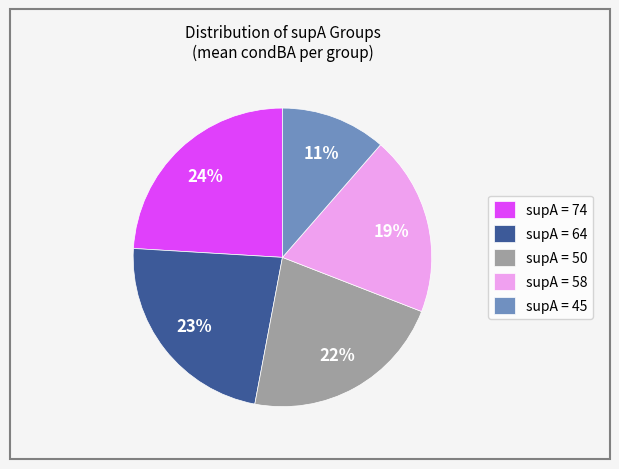

How many slices are in this pie chart?

5